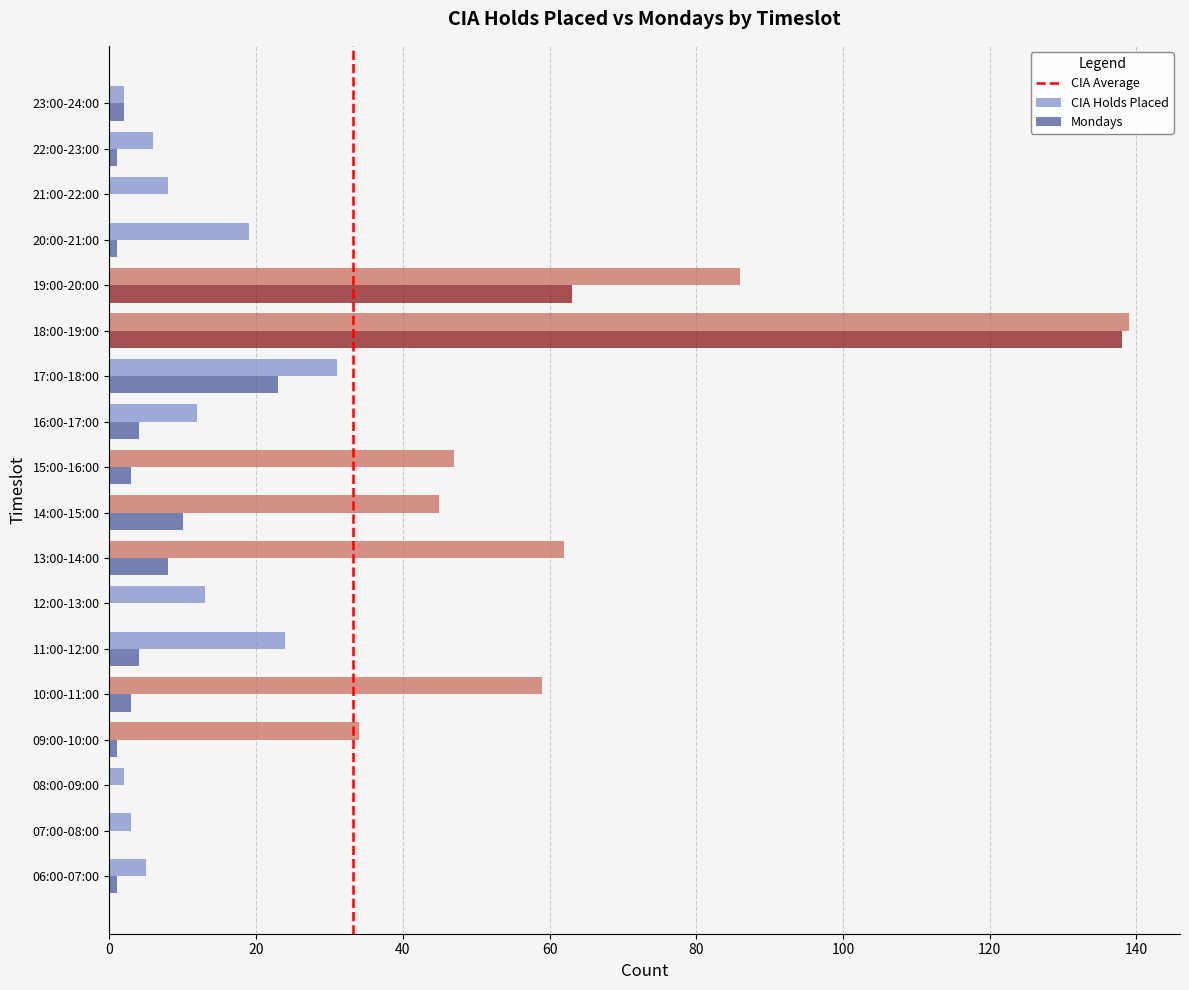

What is the difference between the Mondays values at 17:00-18:00 and 11:00-12:00?

19